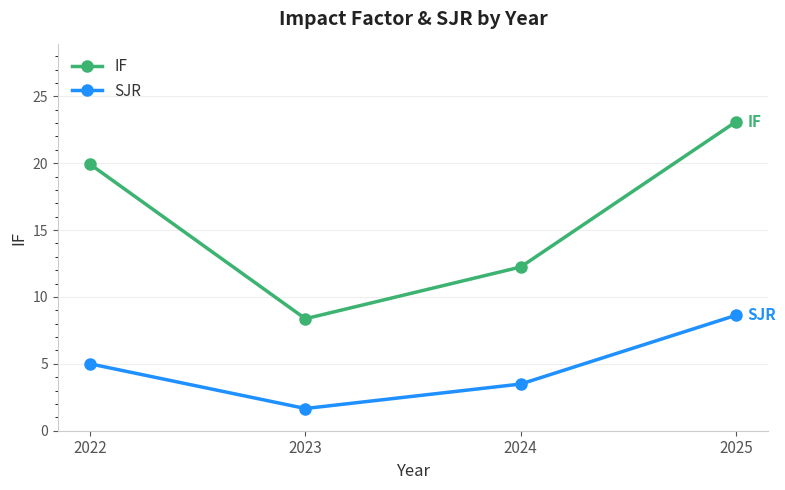

How many data points does each series have?

4